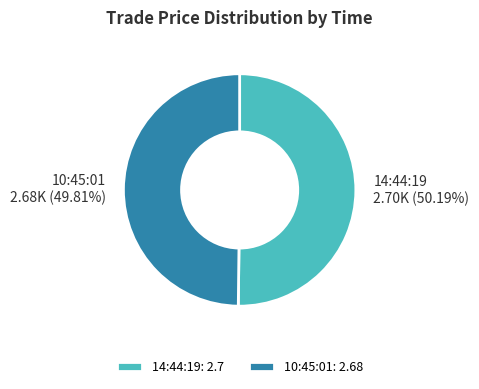

To the nearest percent, what portion does 14:44:19 represent?

50%